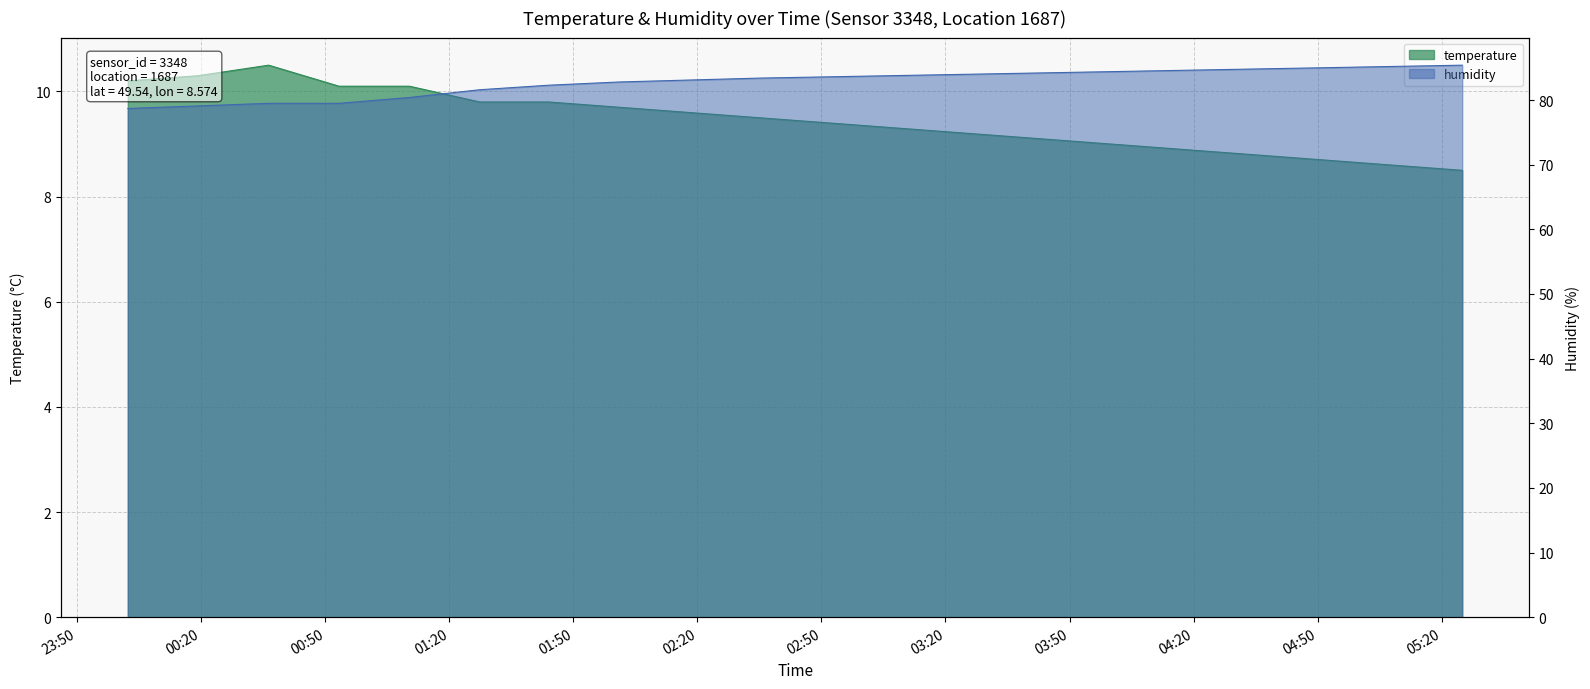

What is the spread (max minus min) of values at 00:19?

68.8